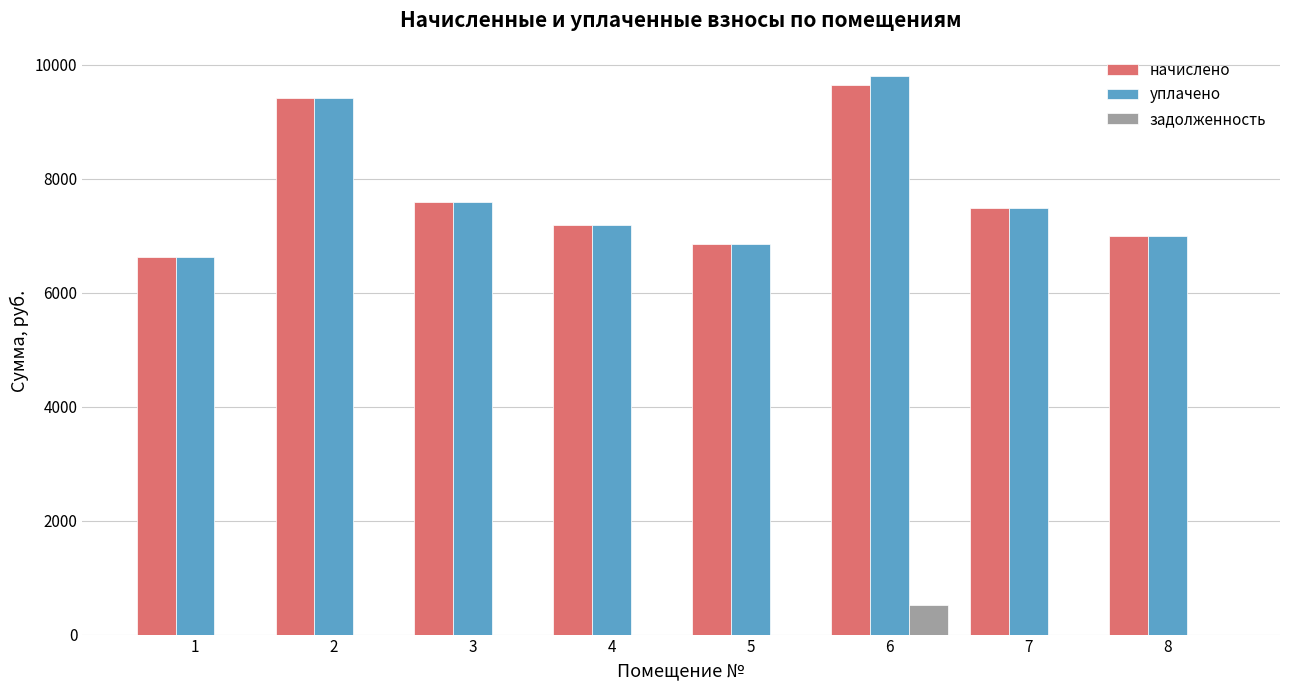

How many data points does each series have?

8